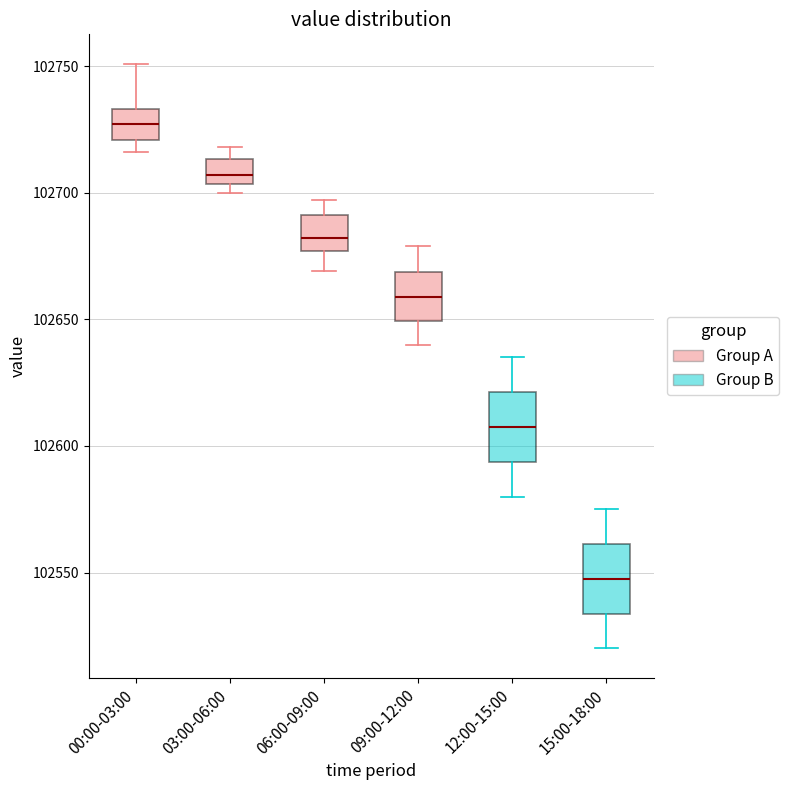

Which box's median line is the lowest?

15:00-18:00